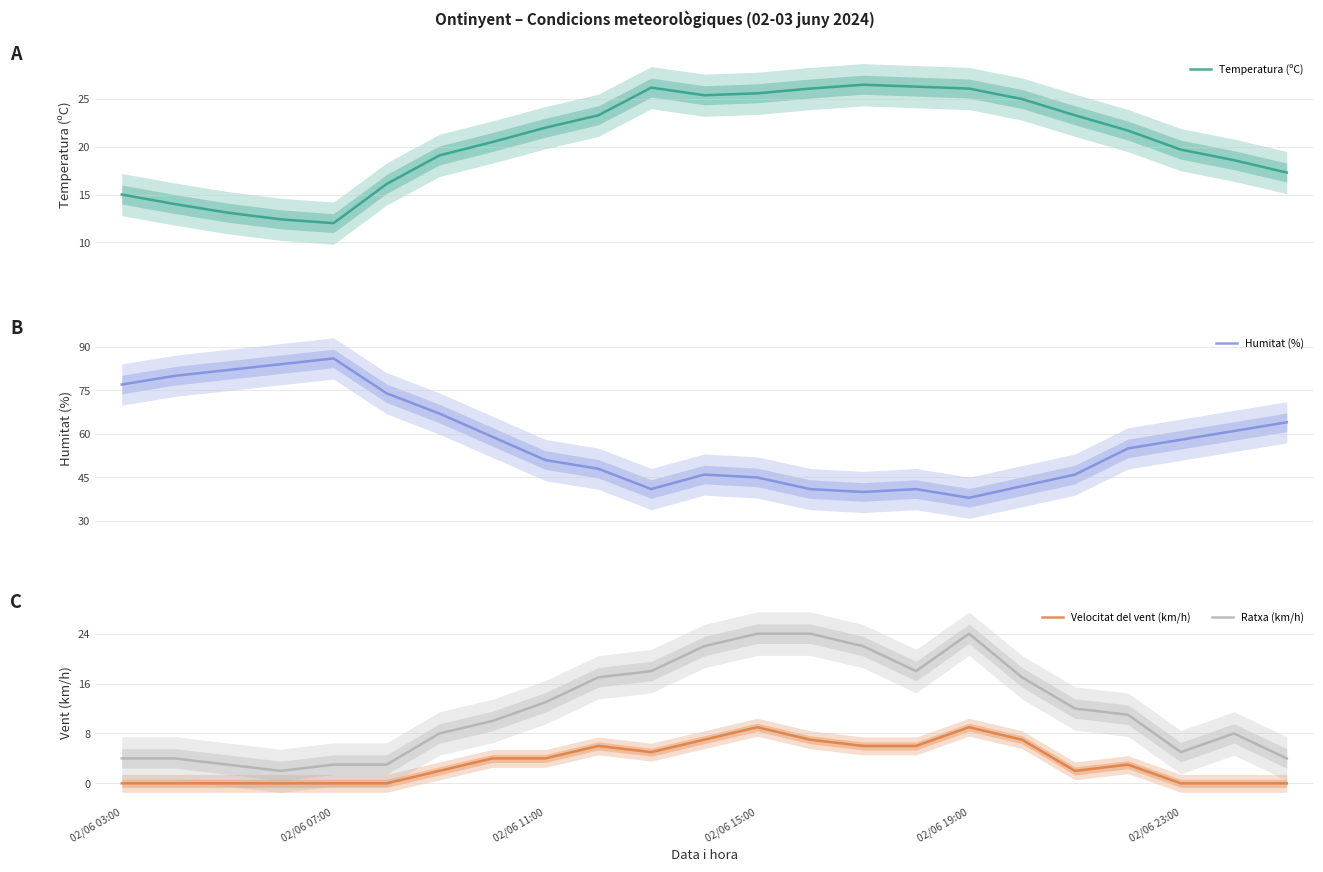

What is the highest value of the Humitat (%) series?

86